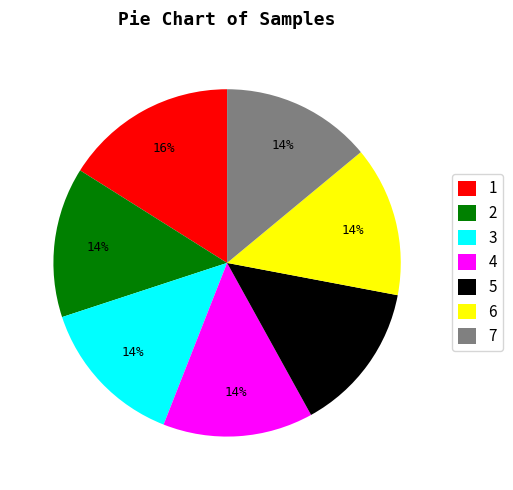

Does 2 represent more than half of the total?

No